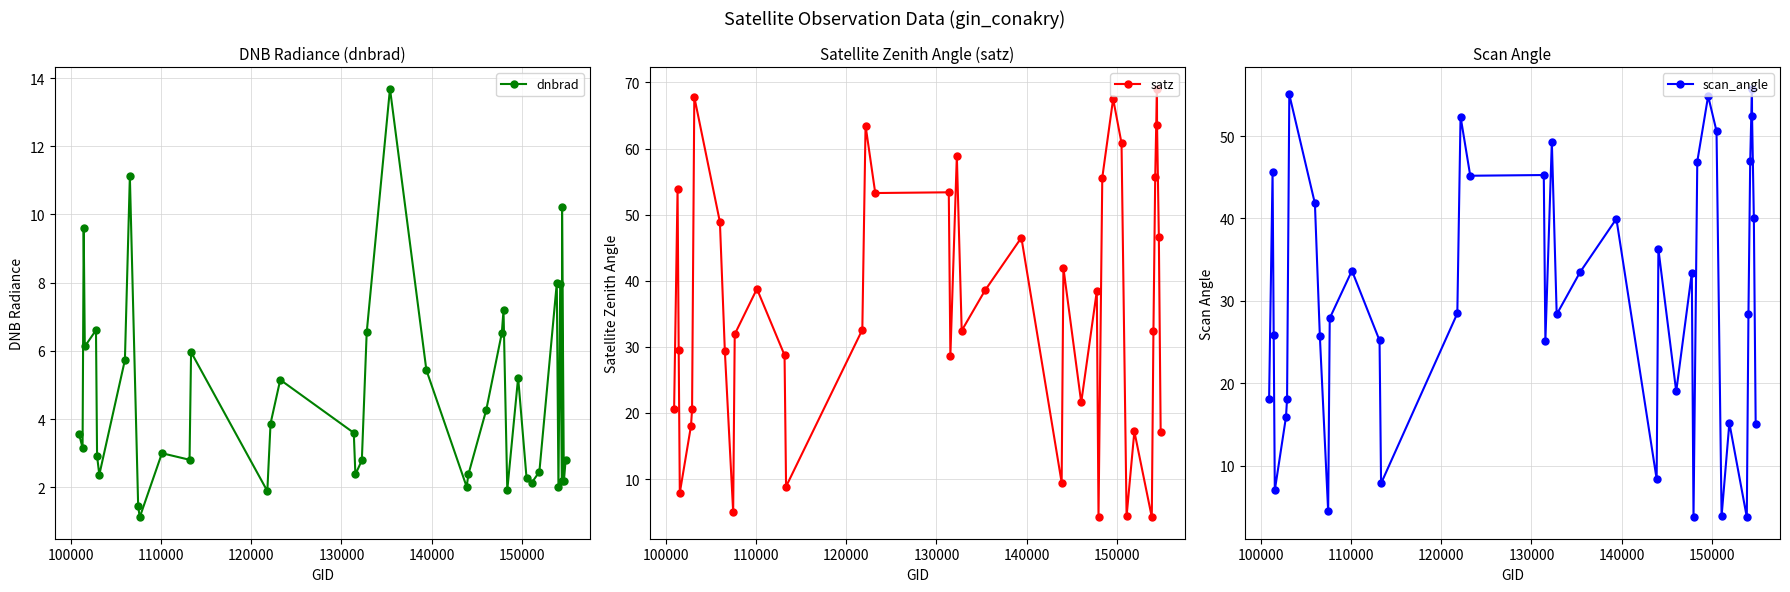

What is the difference between the maximum and minimum values in the satz series?

64.8